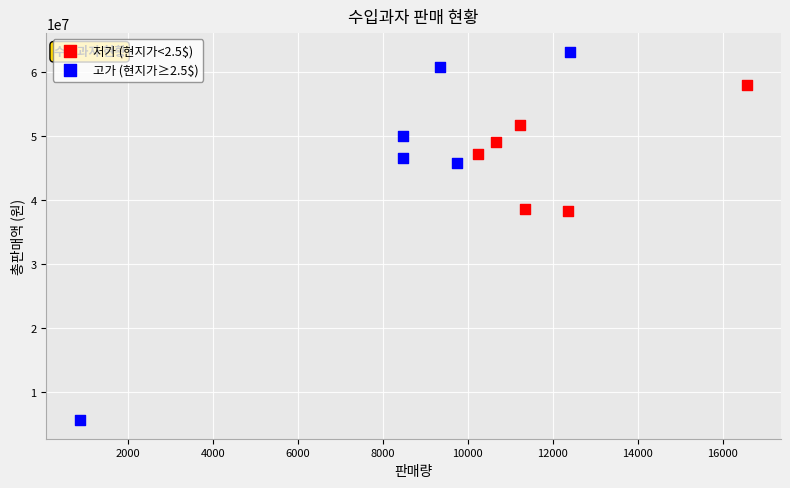

Which series has the widest spread of Y values?

고가 (현지가≥2.5$)